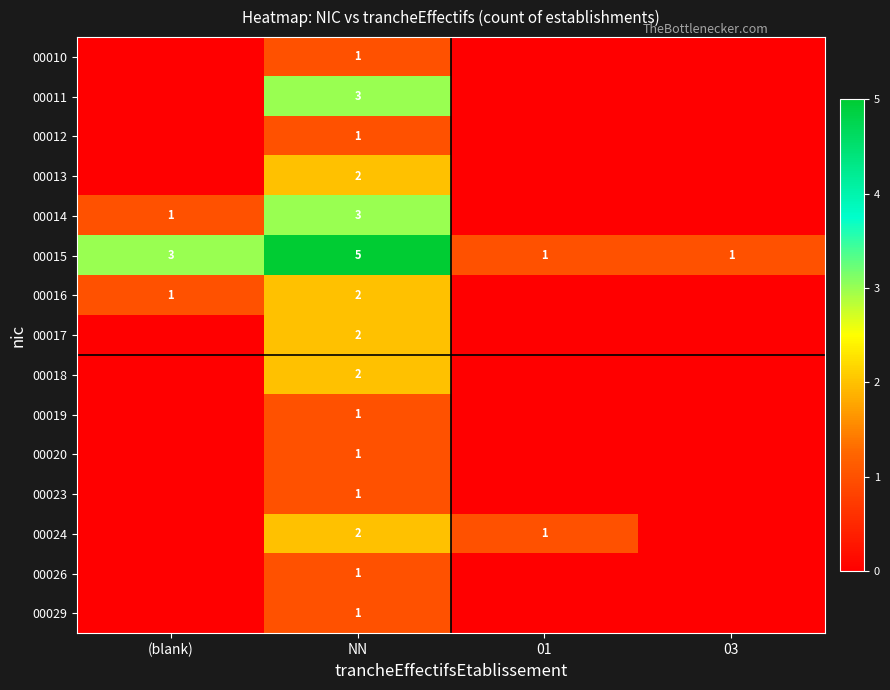

The 00019 series shows 1 at NN. True or false?

True